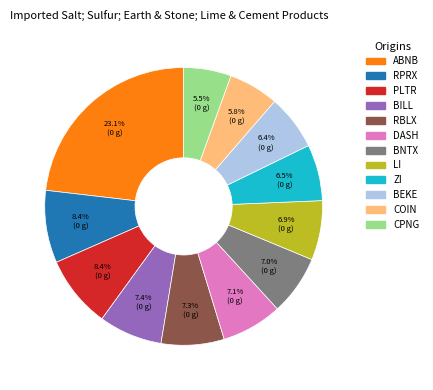

What percentage is the PLTR slice, to the nearest percent?

8%